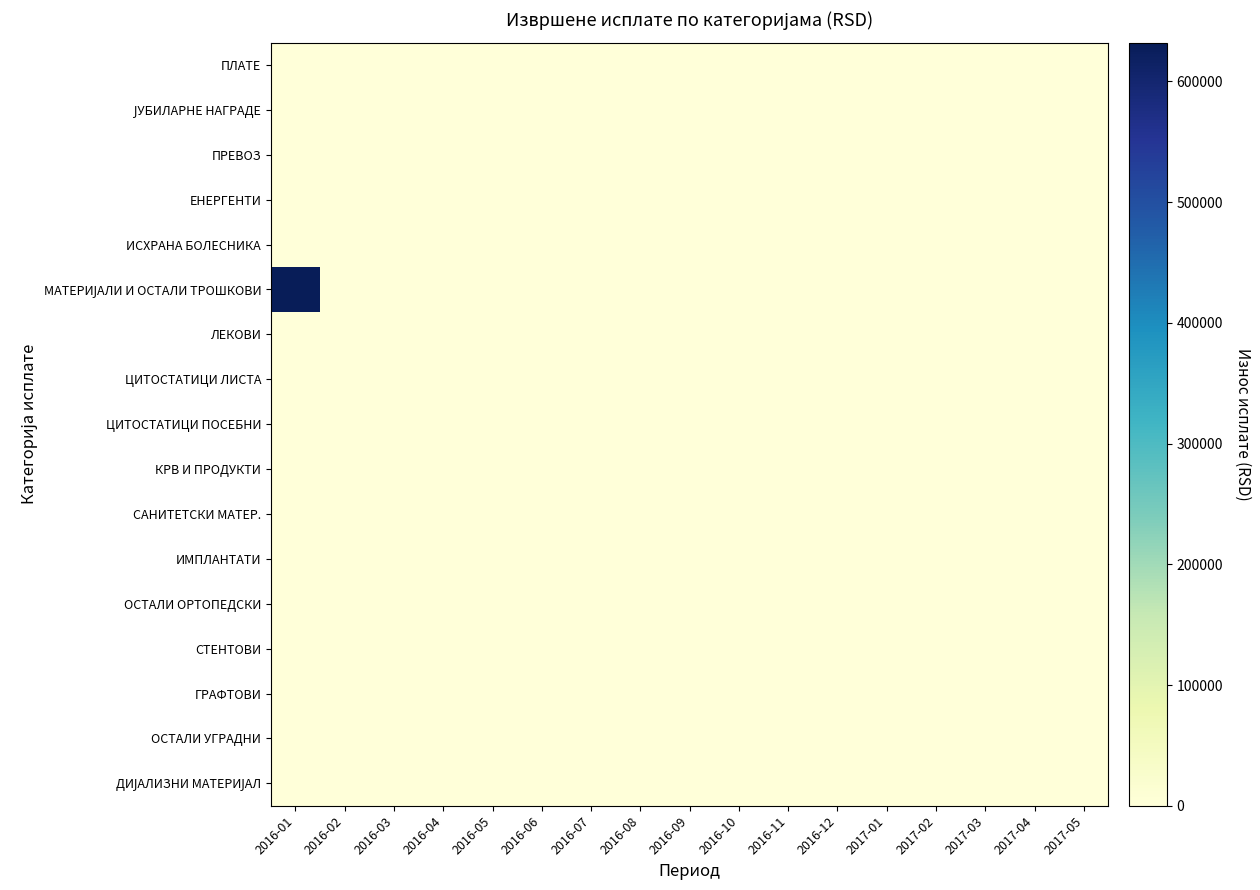

How many distinct data groups are displayed?

17